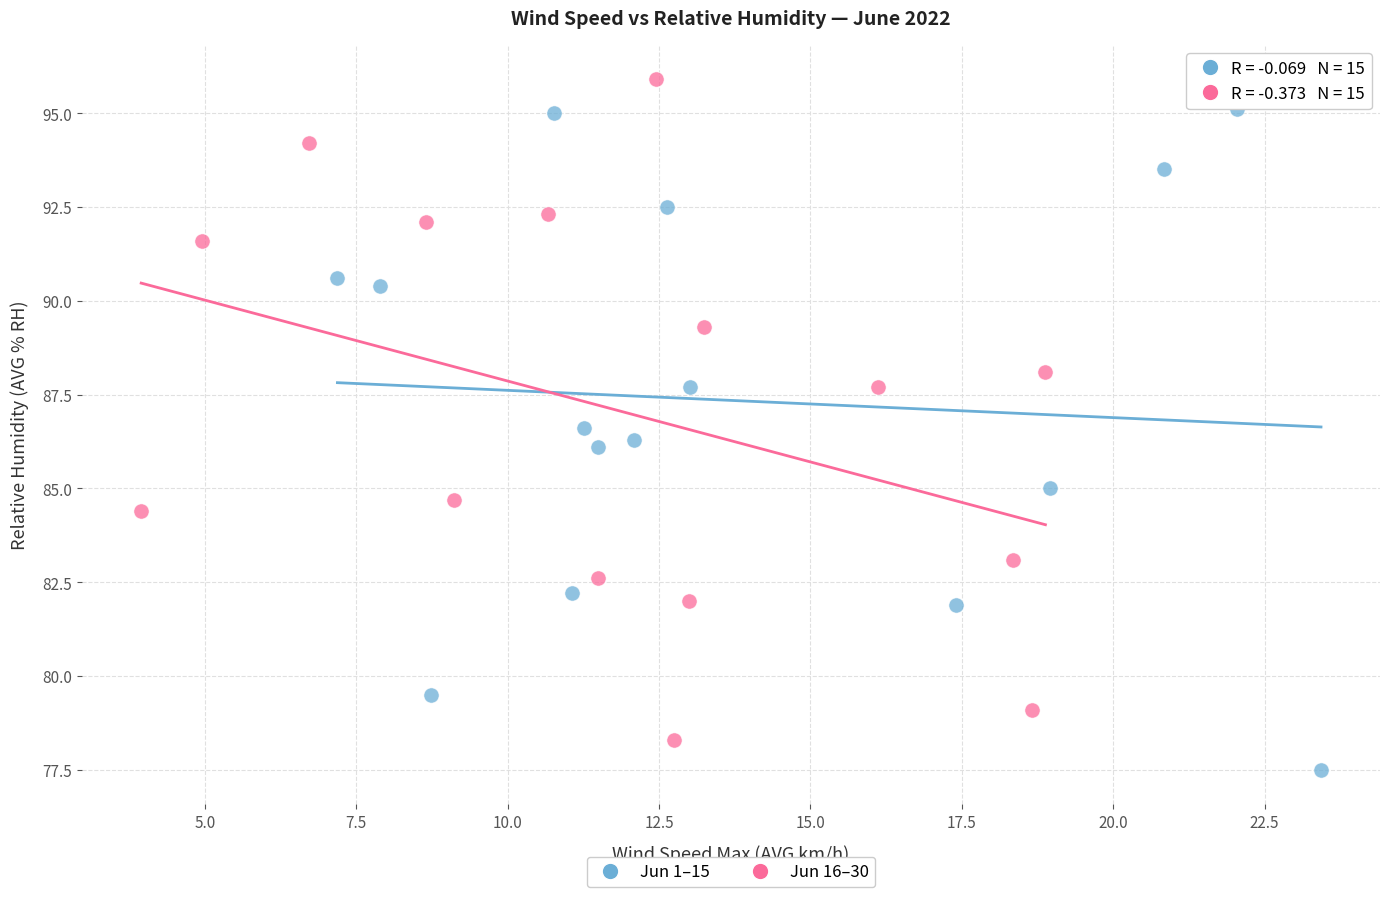

Which series contains the lowest Y value?

Jun 1–15